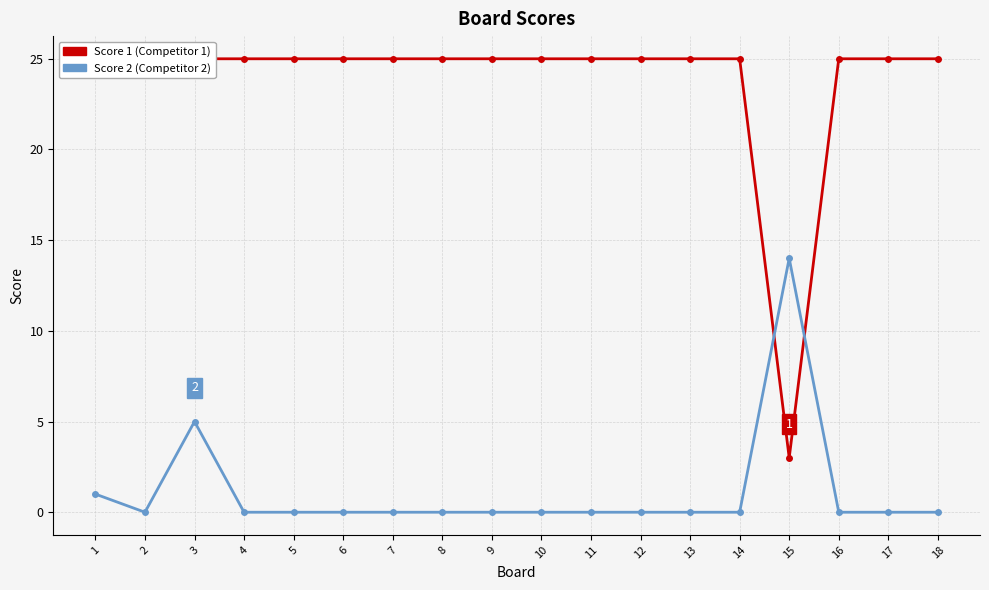

Reading left to right, list all the values displayed in this chart.

Score 1: 1=25	2=25	3=25	4=25	5=25	6=25	7=25	8=25	9=25	10=25	11=25	12=25	13=25	14=25	15=3	16=25	17=25	18=25
Score 2: 1=1	2=0	3=5	4=0	5=0	6=0	7=0	8=0	9=0	10=0	11=0	12=0	13=0	14=0	15=14	16=0	17=0	18=0